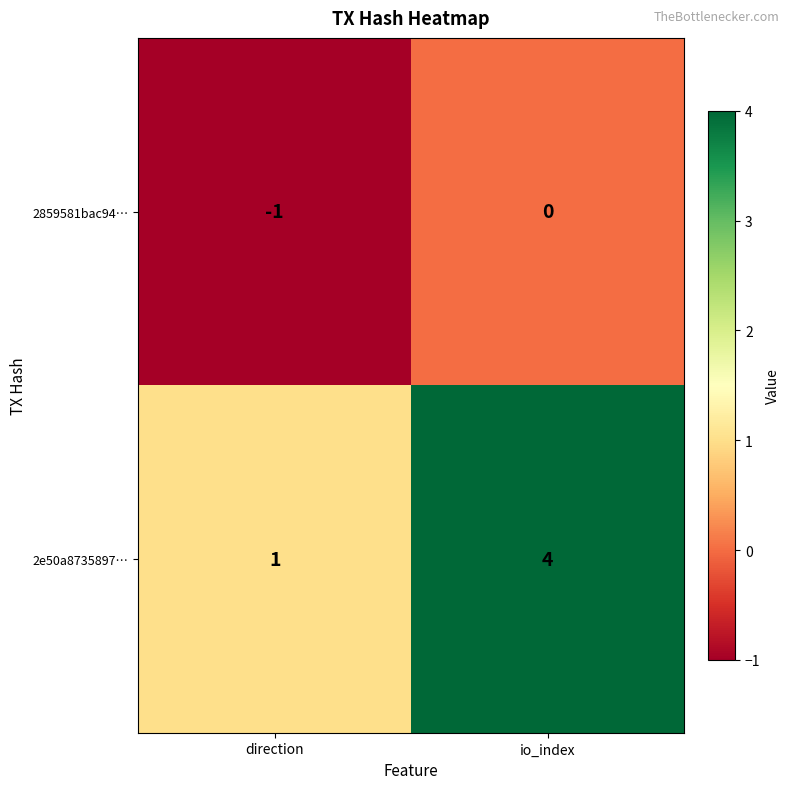

Where is 2e50a8735897… nearest to the value 2?

direction